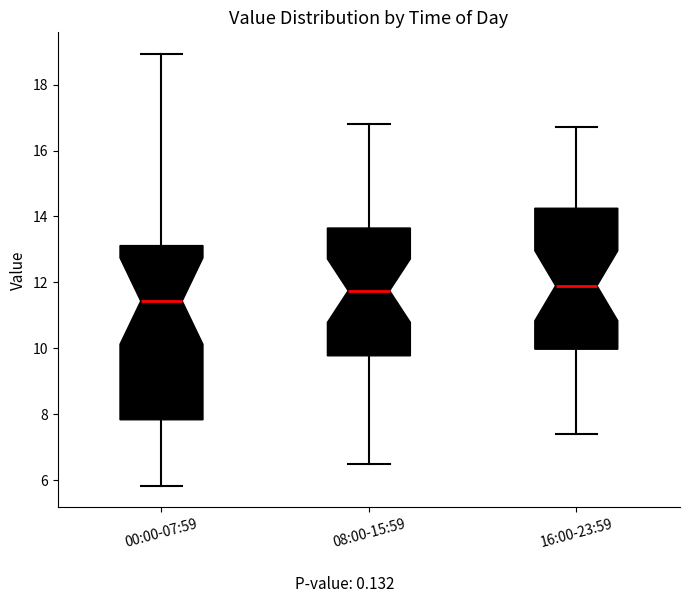

Reading left to right, transcribe this box plot: for each box, give where its median line is, the range the box spans, and where its two whiskers end, as read against the y-axis. The values are not printed on the chart, so give them approximately, as read against the axis.

00:00-07:59: median 11.4, box 7.8 to 13.2, whiskers 5.8 to 19.0
08:00-15:59: median 11.8, box 9.8 to 13.6, whiskers 6.6 to 16.8
16:00-23:59: median 12.0, box 10.0 to 14.2, whiskers 7.4 to 16.8